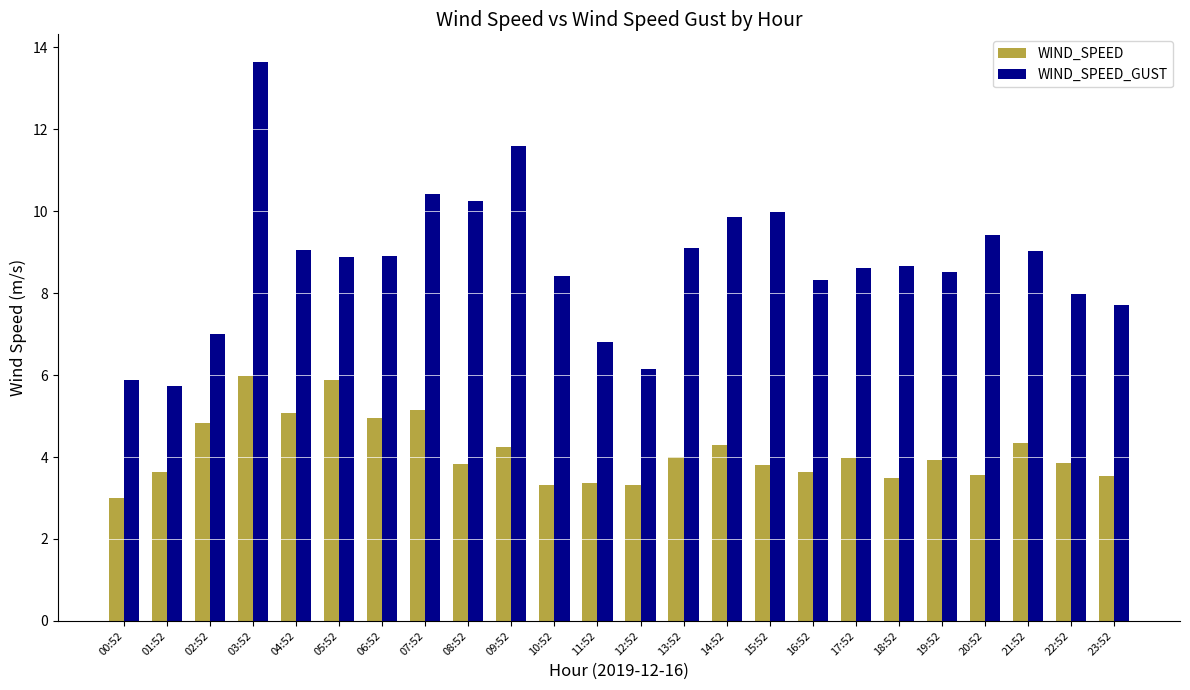

Which series changed the most between 01:52 and 16:52?

WIND_SPEED_GUST